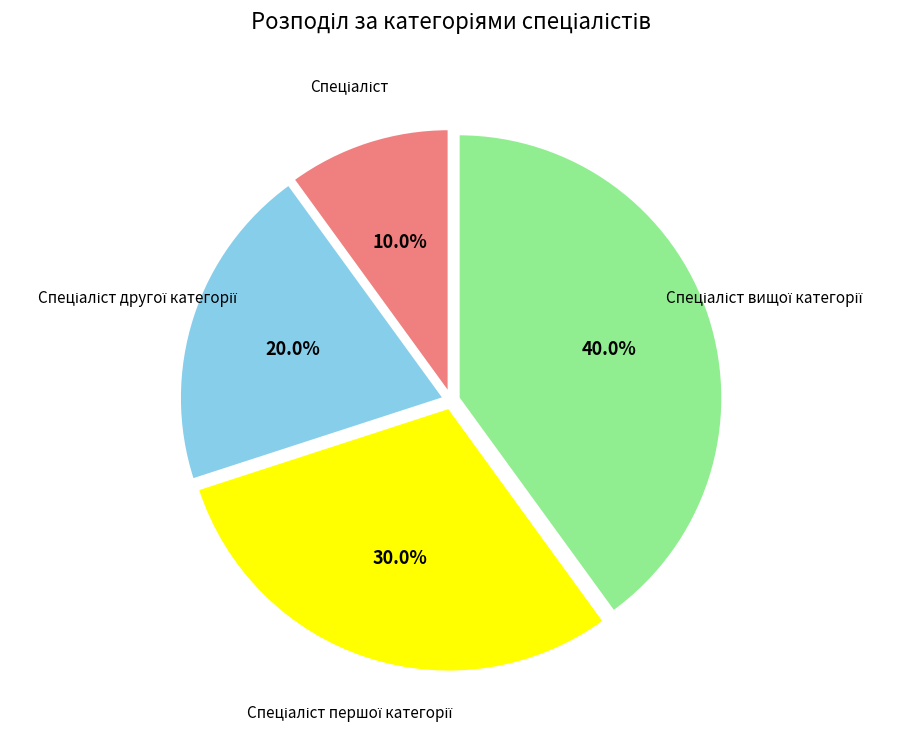

Does any single category account for the majority?

No